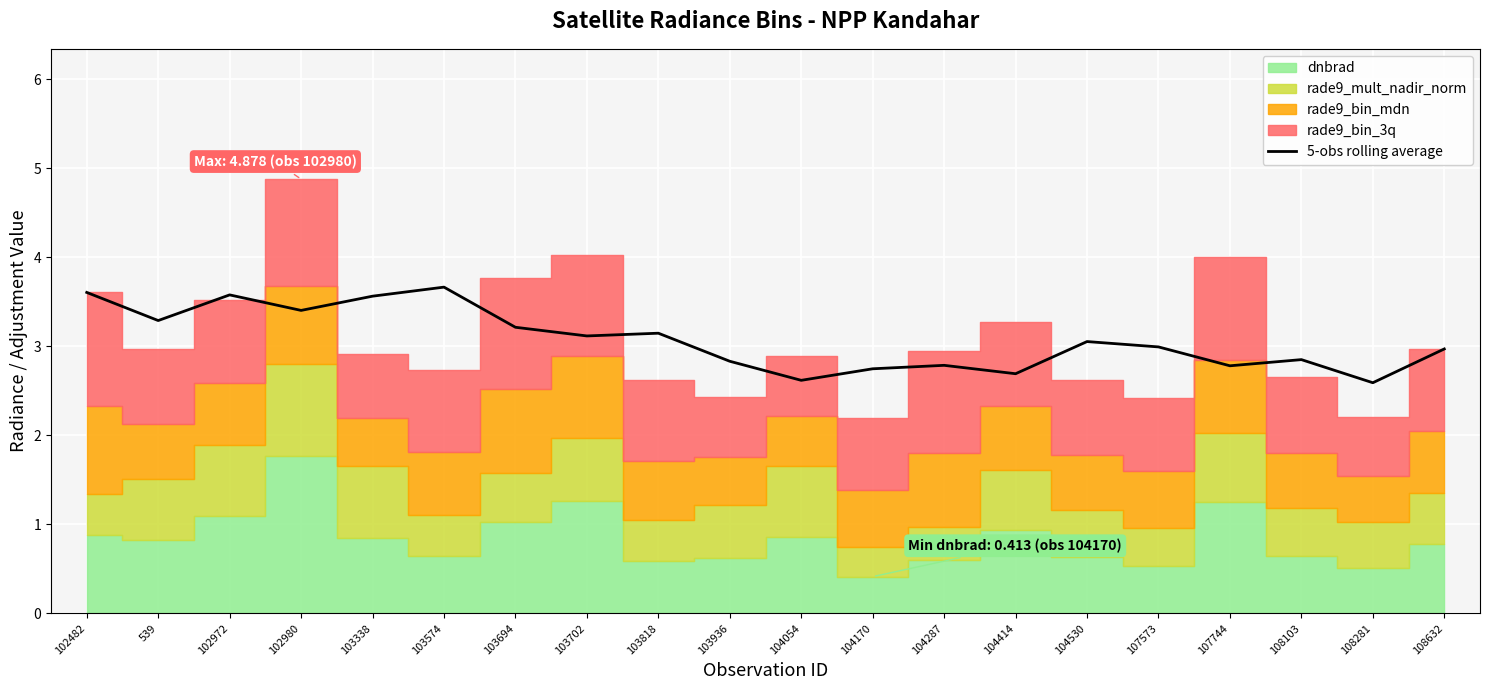

Approximately how many times larger is the value at 104054 compared to 103694?

0.8